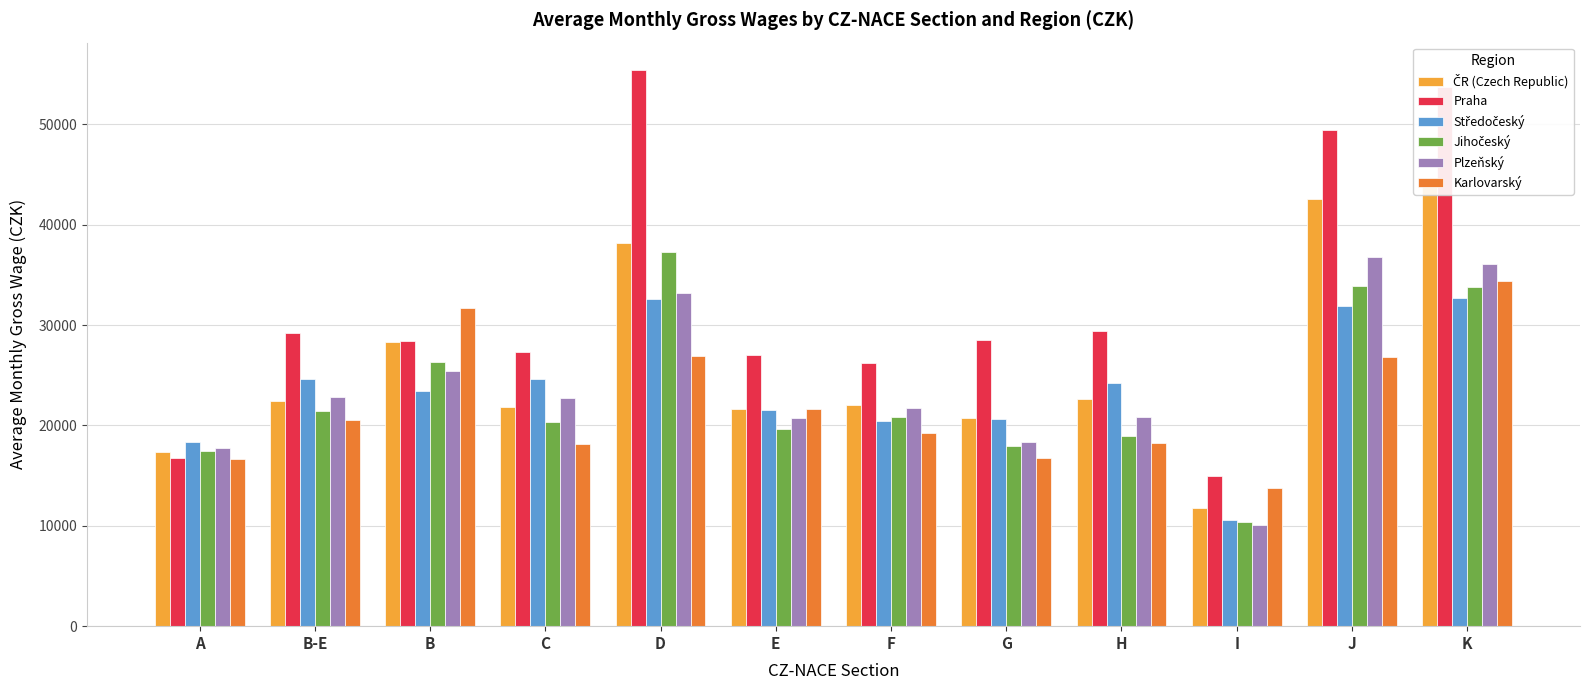

Reading left to right, list all the values displayed in this chart.

ČR (Czech Republic): A=17321	B-E=22433	B=28341	C=21801	D=38141	E=21679	F=22069	G=20705	H=22656	I=11791	J=42579	K=44698
Praha: A=16725	B-E=29249	B=28388	C=27277	D=55377	E=27054	F=26239	G=28546	H=29404	I=14922	J=49477	K=53737
Středočeský: A=18306	B-E=24589	B=23468	C=24592	D=32621	E=21554	F=20468	G=20666	H=24197	I=10606	J=31930	K=32702
Jihočeský: A=17437	B-E=21473	B=26366	C=20338	D=37240	E=19627	F=20836	G=17952	H=18925	I=10416	J=33923	K=33774
Plzeňský: A=17780	B-E=22852	B=25448	C=22722	D=33240	E=20745	F=21727	G=18334	H=20792	I=10120	J=36760	K=36117
Karlovarský: A=16647	B-E=20572	B=31744	C=18179	D=26882	E=21649	F=19248	G=16775	H=18267	I=13749	J=26787	K=34394